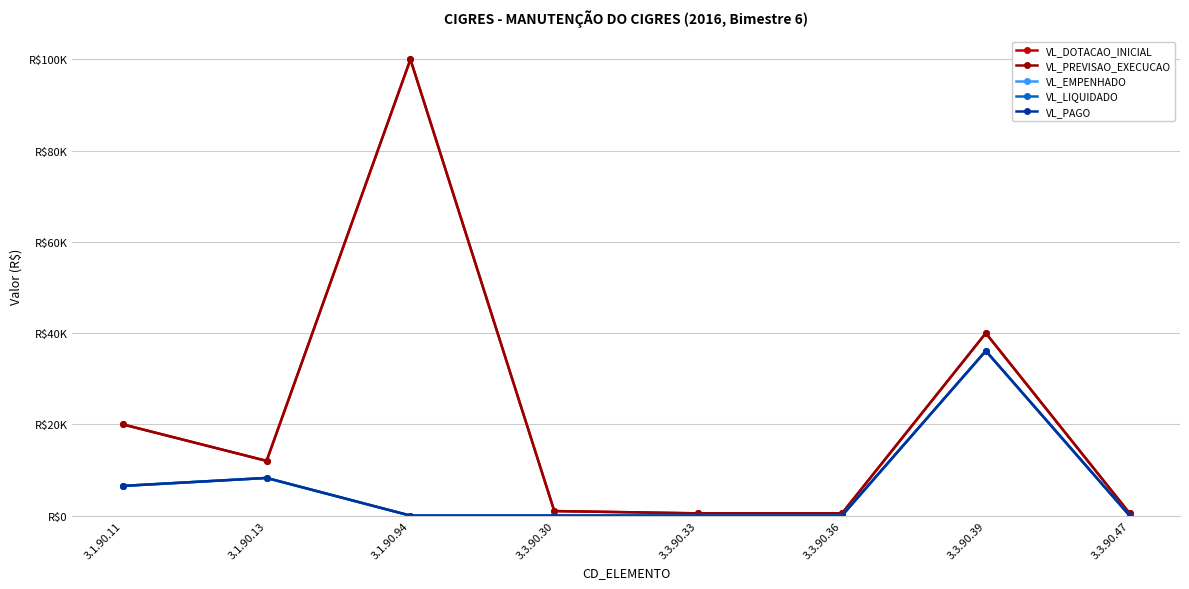

What is the average value of the VL_PREVISAO_EXECUCAO series?

21812.5